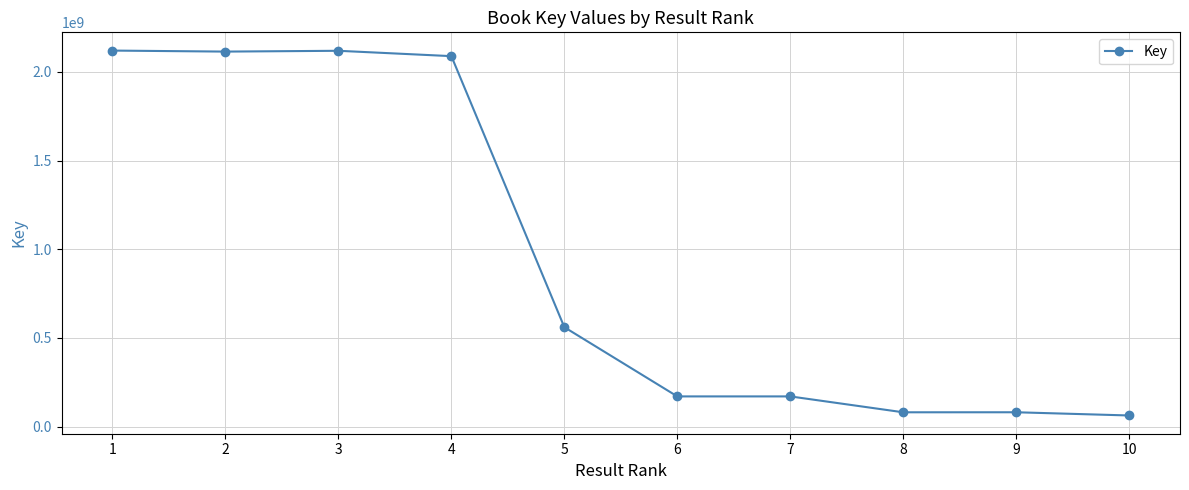

What is the approximate value at 7, to the nearest 50?

170179350